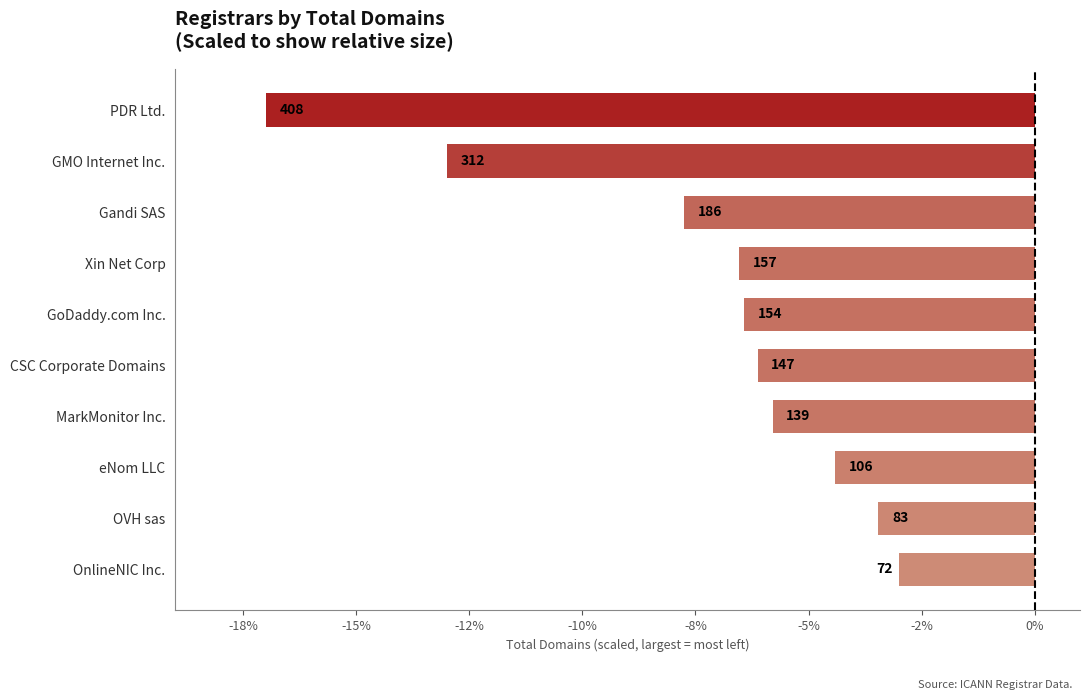

Are the bars horizontal?

Yes